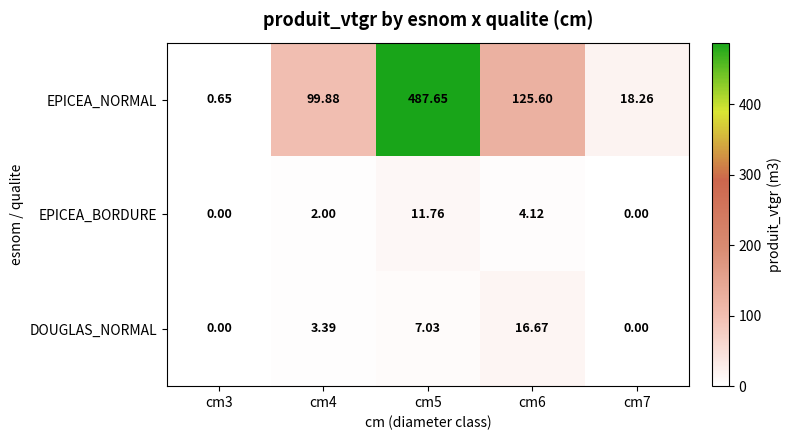

Which label corresponds to the largest value in the chart?

cm5